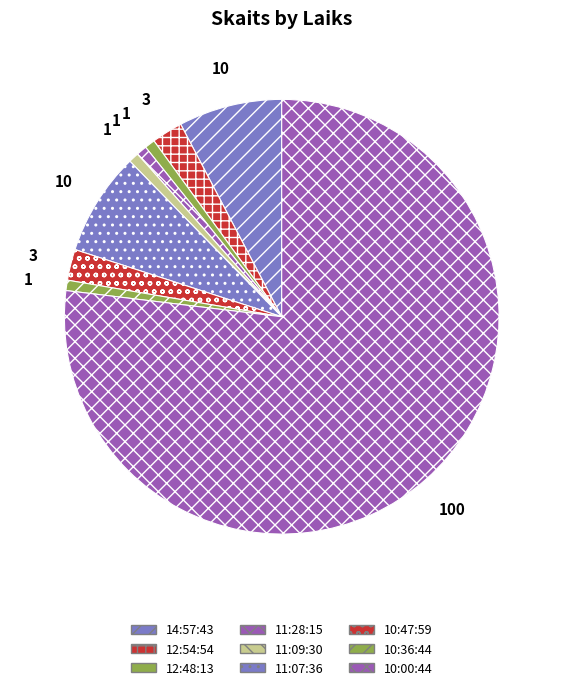

Which has a higher value, 11:07:36 or 12:54:54?

11:07:36